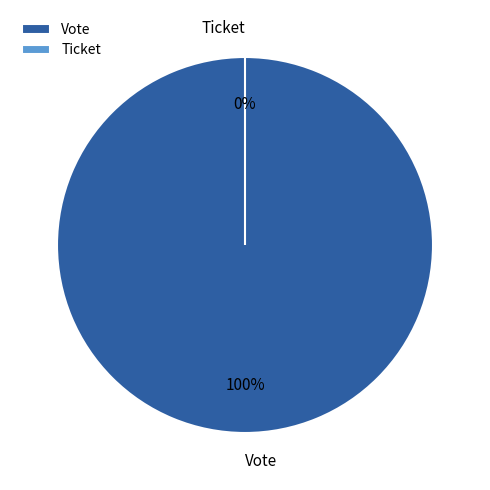

To the nearest percent, what is the combined percentage of Vote and Ticket?

100%